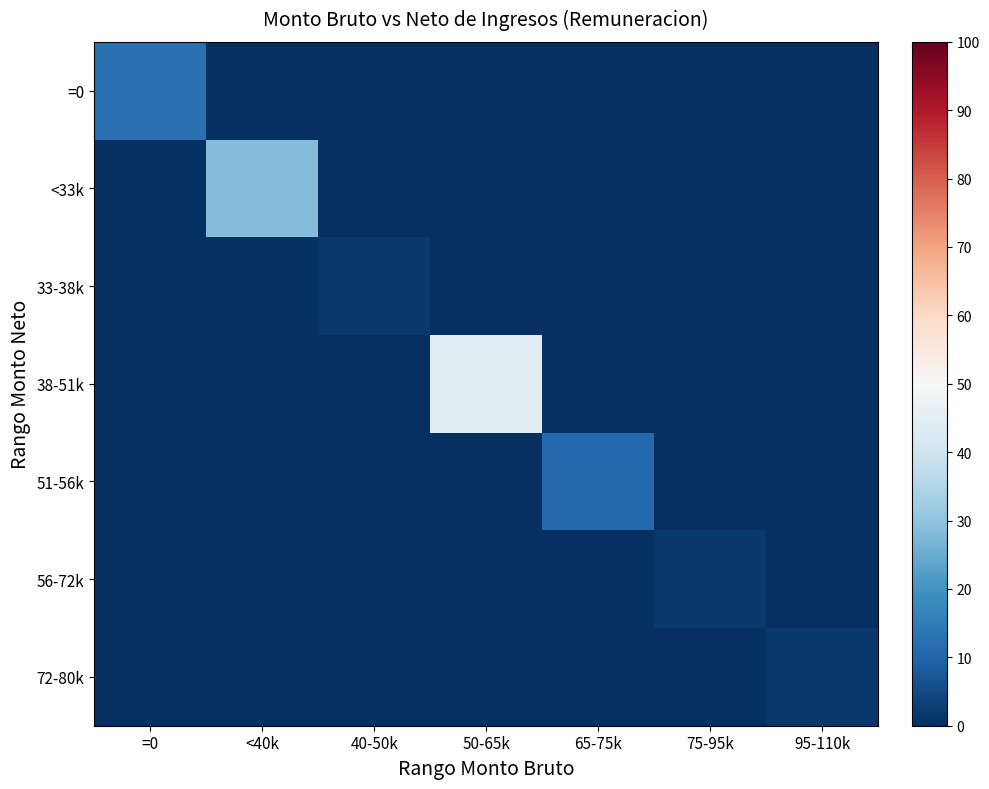

Reading right to left, what are all the values shown in this chart?

=0: 95-110k=0.0	75-95k=0.0	65-75k=0.0	50-65k=0.0	40-50k=0.0	<40k=0.0	=0=12.5
<33k: 95-110k=0.0	75-95k=0.0	65-75k=0.0	50-65k=0.0	40-50k=0.0	<40k=28.1	=0=0.0
33-38k: 95-110k=0.0	75-95k=0.0	65-75k=0.0	50-65k=0.0	40-50k=1.6	<40k=0.0	=0=0.0
38-51k: 95-110k=0.0	75-95k=0.0	65-75k=0.0	50-65k=43.8	40-50k=0.0	<40k=0.0	=0=0.0
51-56k: 95-110k=0.0	75-95k=0.0	65-75k=10.9	50-65k=0.0	40-50k=0.0	<40k=0.0	=0=0.0
56-72k: 95-110k=0.0	75-95k=1.6	65-75k=0.0	50-65k=0.0	40-50k=0.0	<40k=0.0	=0=0.0
72-80k: 95-110k=1.6	75-95k=0.0	65-75k=0.0	50-65k=0.0	40-50k=0.0	<40k=0.0	=0=0.0